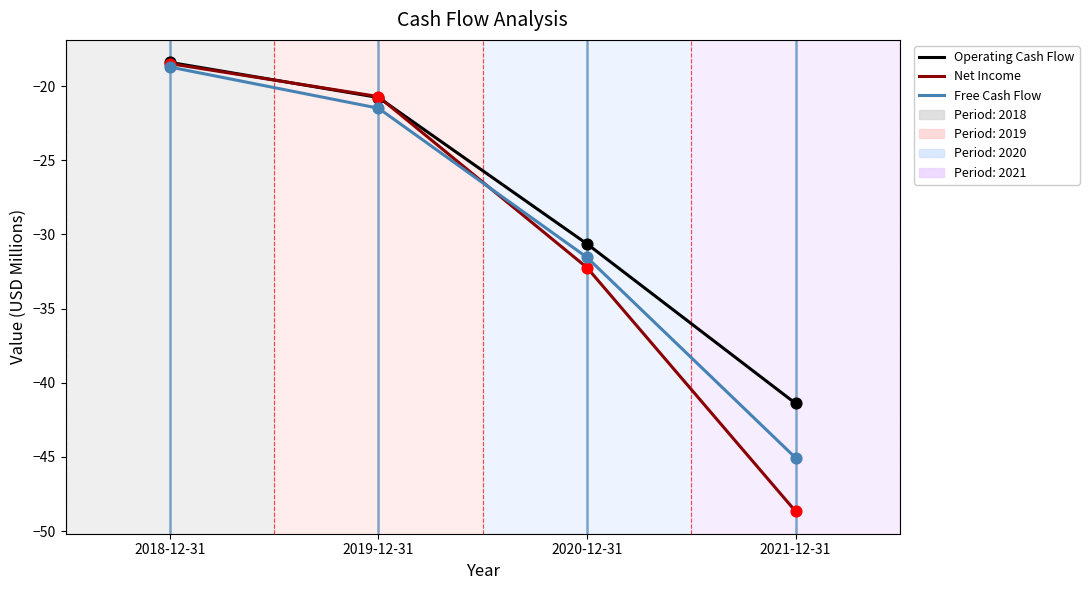

Which series has the largest total across all categories?

Operating Cash Flow